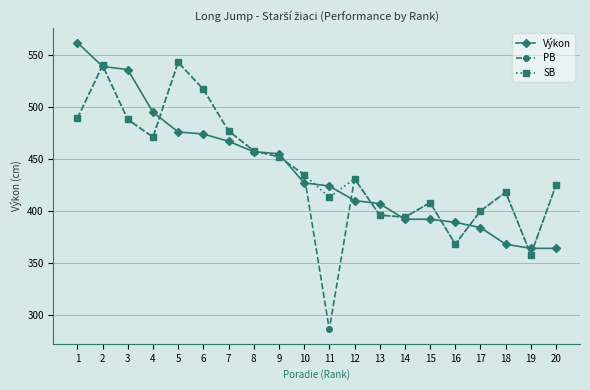

Between 7 and 18, which series saw the biggest shift?

Výkon